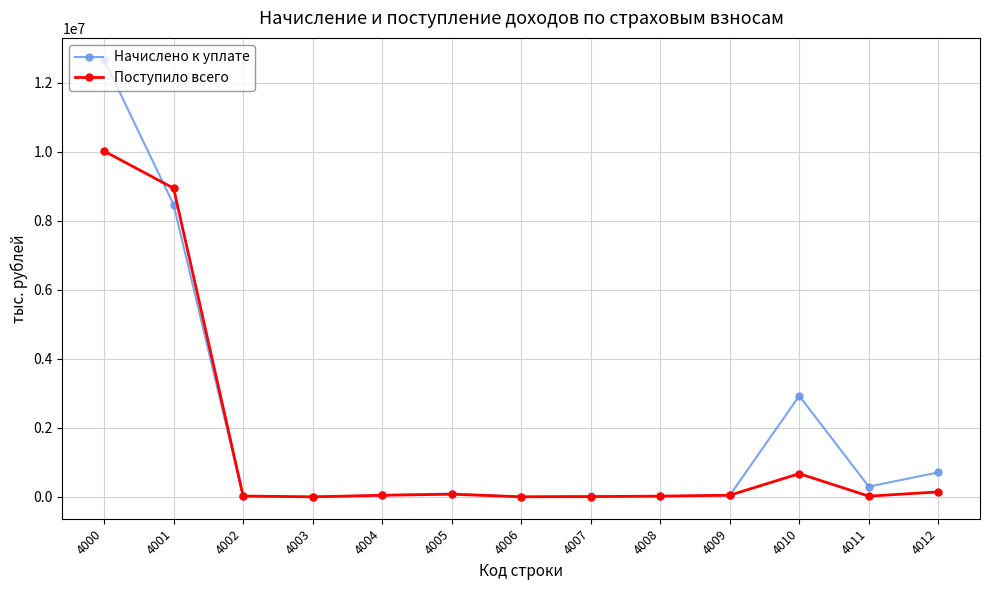

True or false: Начислено к уплате has more than 1 interior local peaks.

True